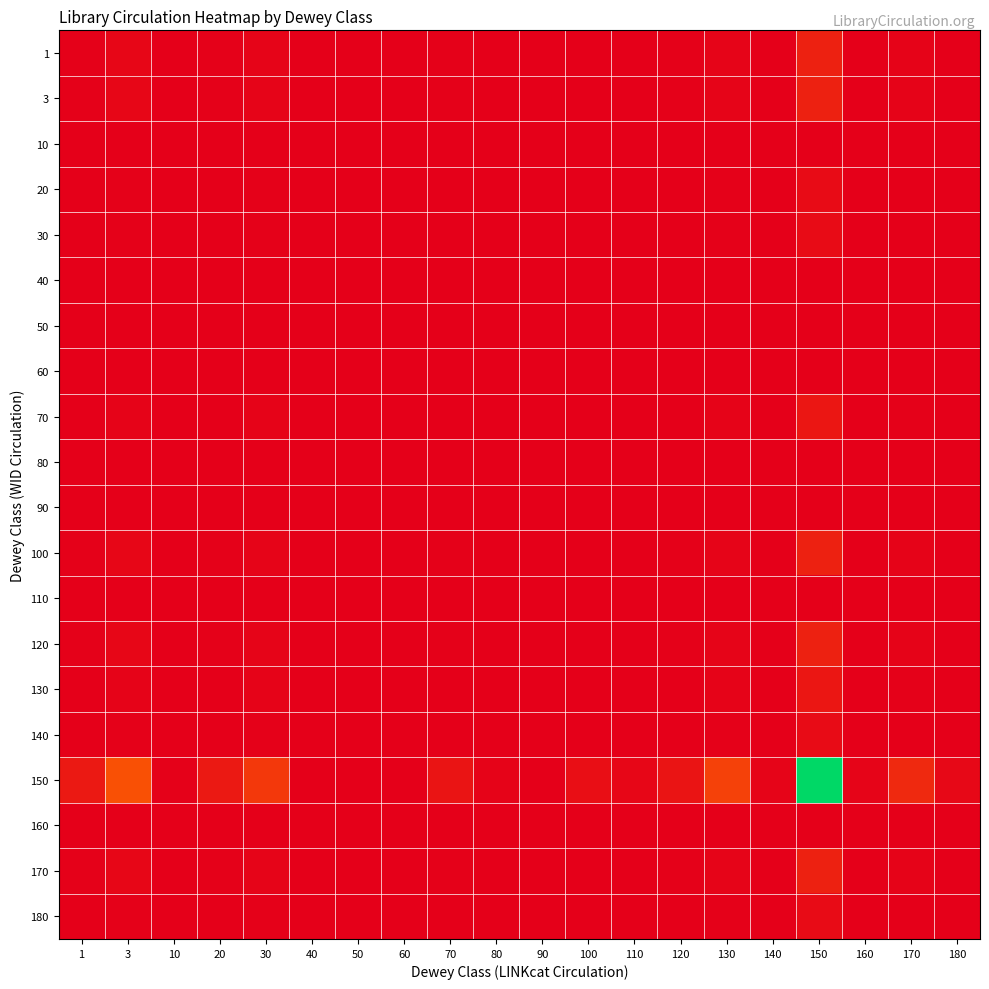

What is the greatest value displayed?

1.0